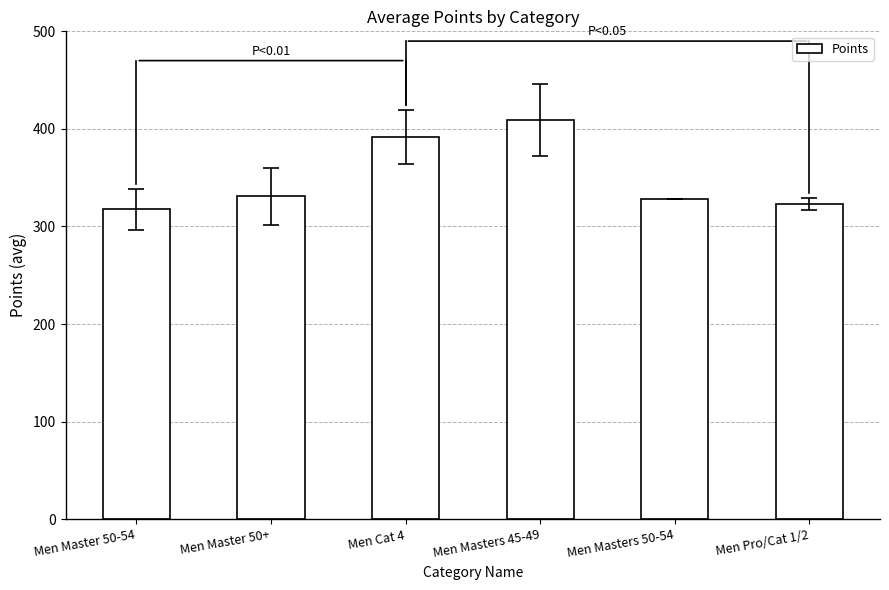

Which label corresponds to the largest value in the chart?

Men Masters 45-49